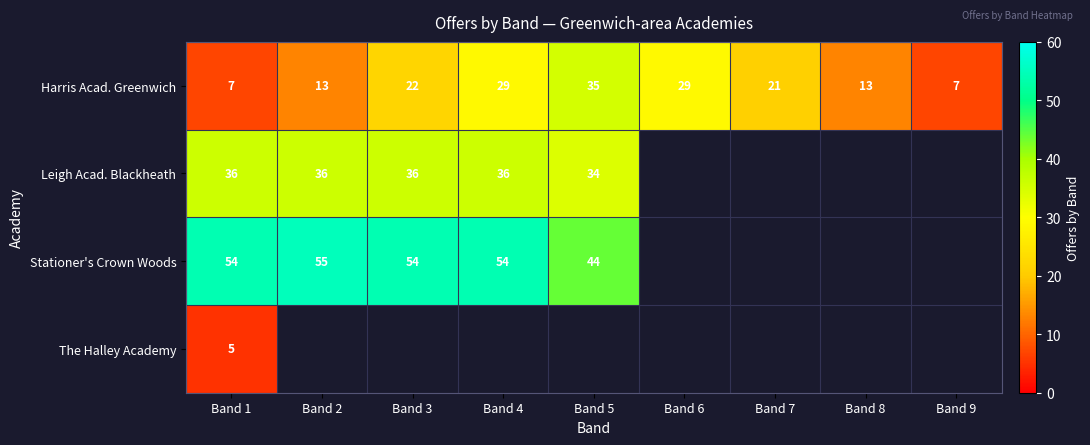

Is the value of Leigh Acad. Blackheath at Band 5 greater than the value of Harris Acad. Greenwich at Band 9?

Yes